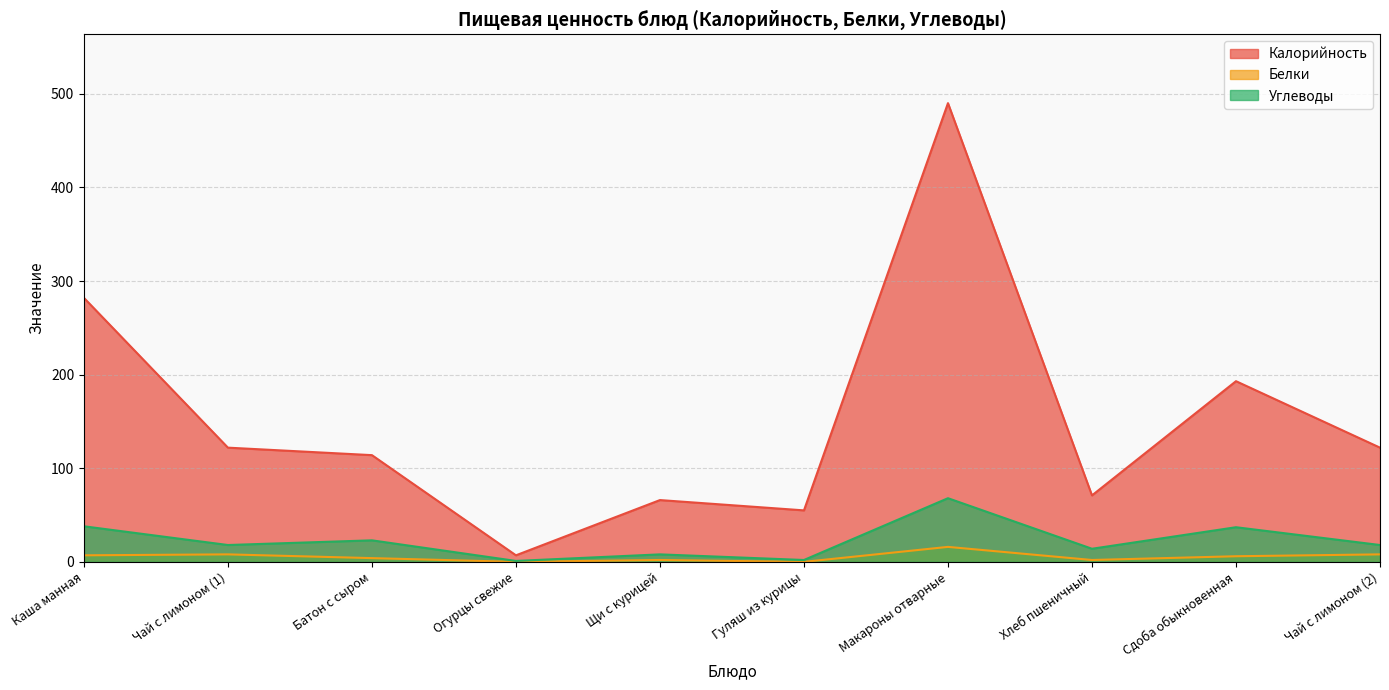

Is the value of Калорийность at Чай с лимоном (1) greater than the value of Белки at Макароны отварные?

Yes